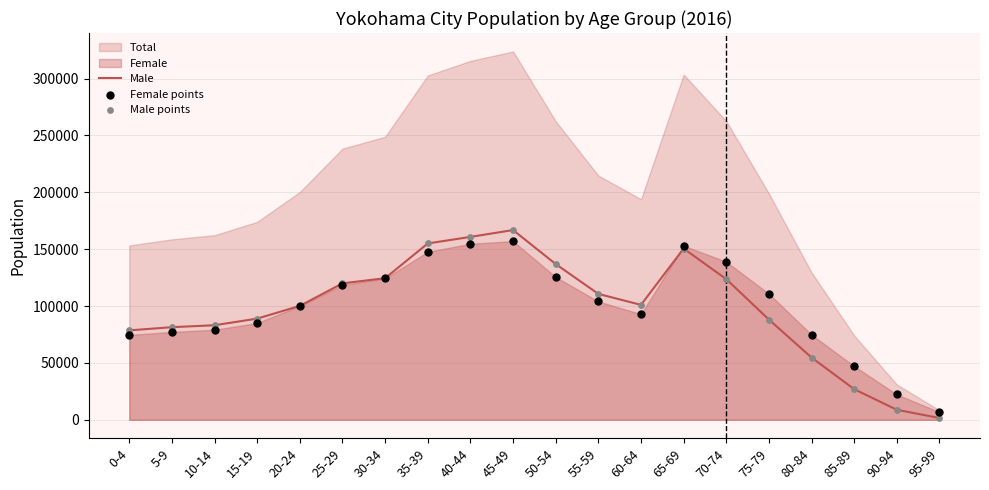

At which category is the sum across all series the highest?

45-49